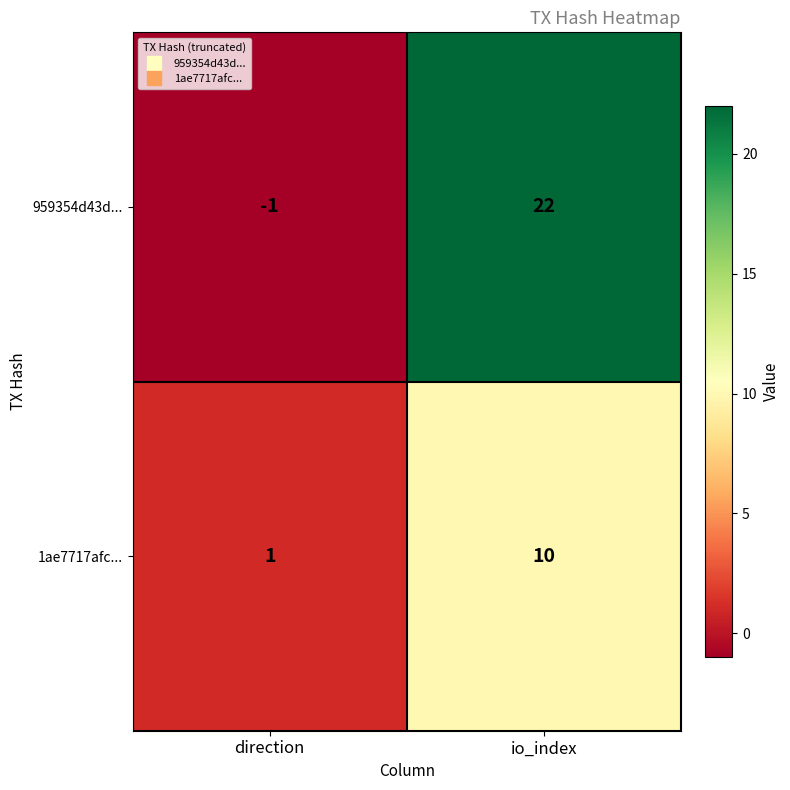

At which label is 959354d43d... closest to 10?

direction